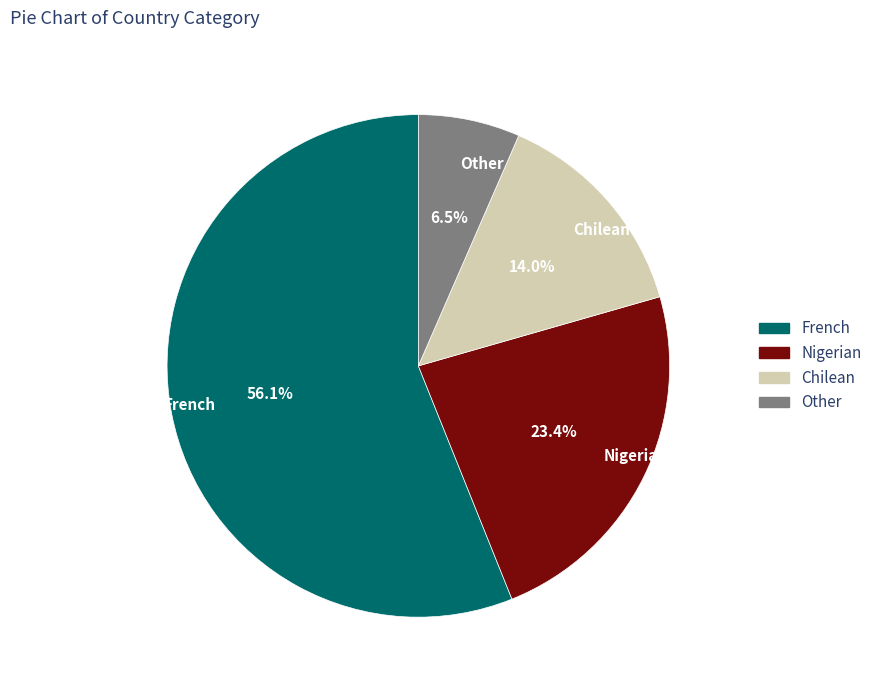

What percentage is the Chilean slice, to the nearest percent?

14%